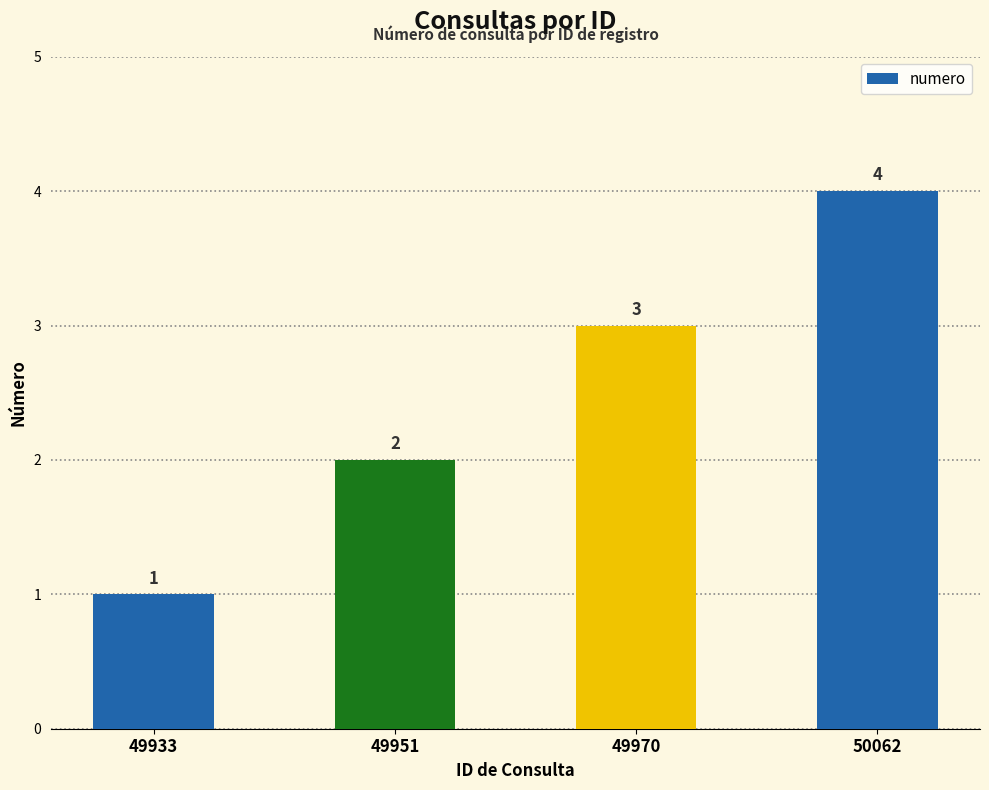

What is the sum of the values at 49933 and 49970?

4